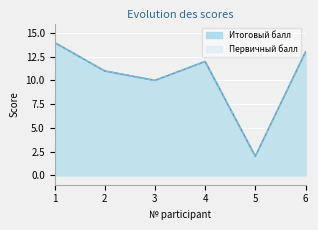

True or false: Итоговый балл has a value of 14 at 1.

True